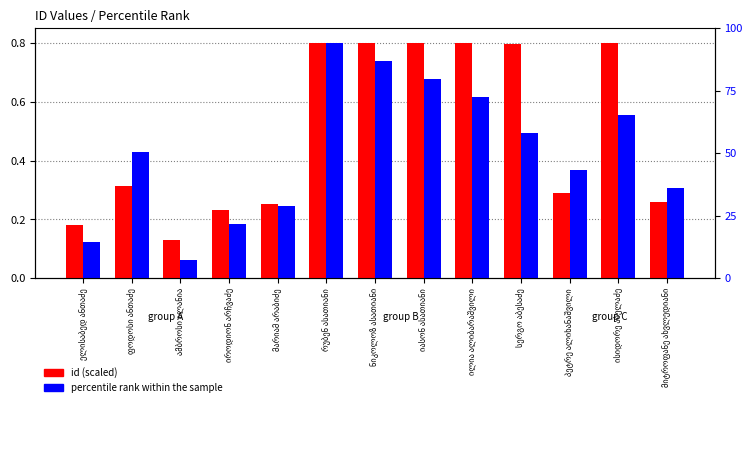

What is the sum of the percentile rank within the sample values at იასონ ასათიანი and ილია ალიბარაშვილი?

1.3